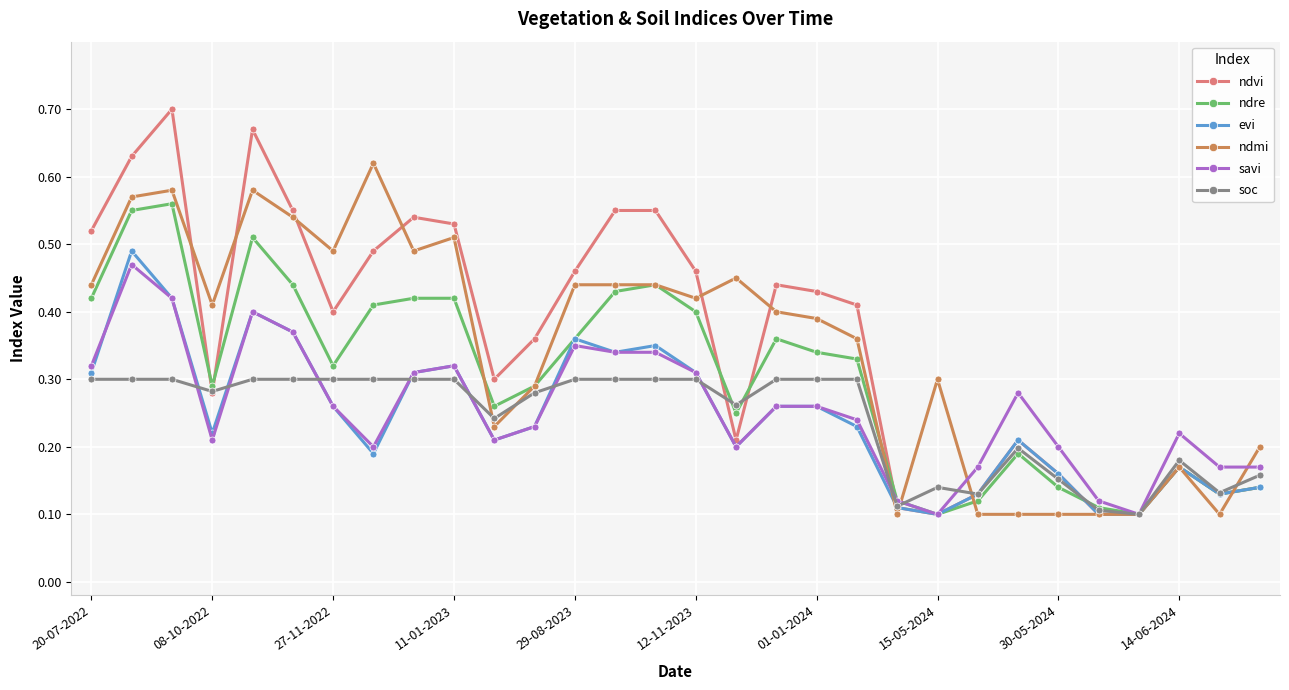

Which series has the largest range (max minus min)?

ndvi